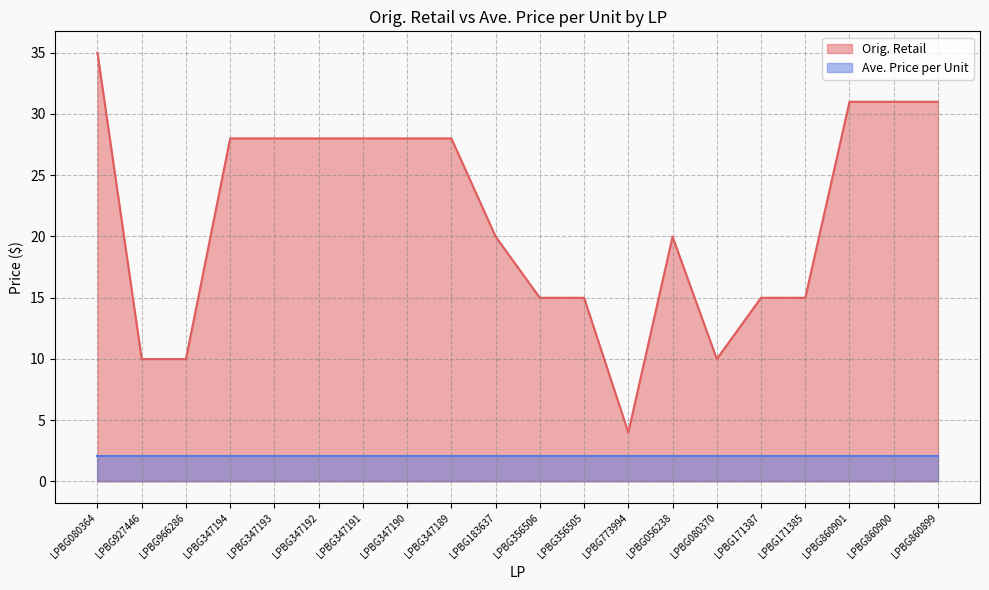

Reading left to right, list all the values displayed in this chart.

LPBG080364=35.0	LPBG927446=10.0	LPBG966286=10.0	LPBG347194=28.0	LPBG347193=28.0	LPBG347192=28.0	LPBG347191=28.0	LPBG347190=28.0	LPBG347189=28.0	LPBG183637=20.0	LPBG356506=15.0	LPBG356505=15.0	LPBG773994=4.0	LPBG056238=20.0	LPBG080370=10.0	LPBG171387=15.0	LPBG171385=15.0	LPBG860901=31.0	LPBG860900=31.0	LPBG860899=31.0